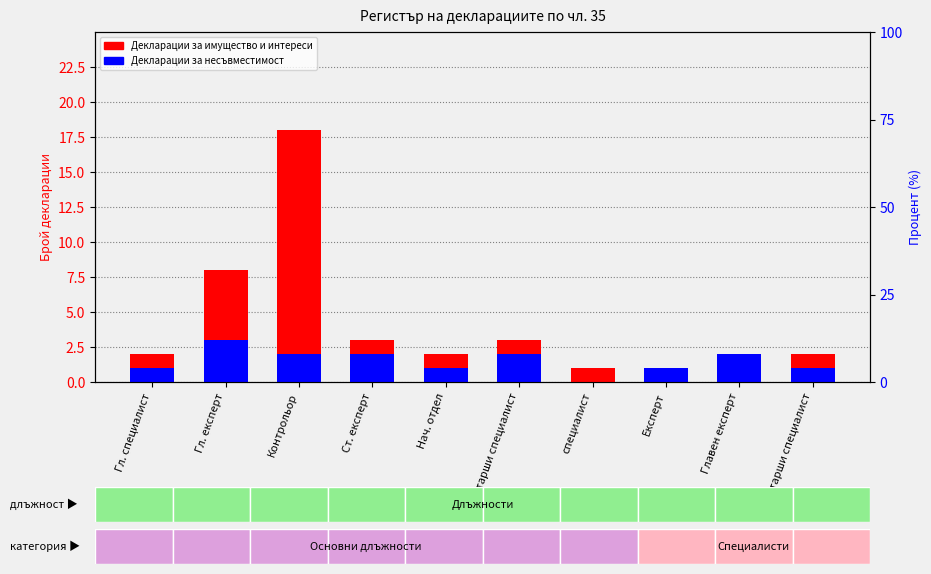

Reading right to left, what are all the values shown in this chart?

Декларации за имущество и интереси: 2	2	1	1	3	2	3	18	8	2
Декларации за несъвместимост: 1	2	1	0	2	1	2	2	3	1